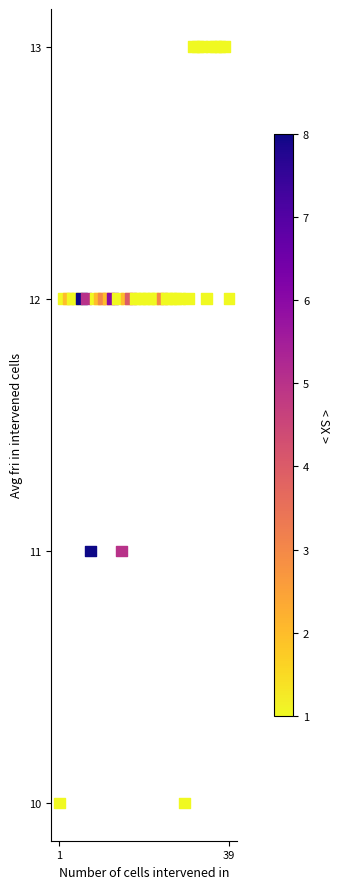

What is the range of X values (max minus min)?

38